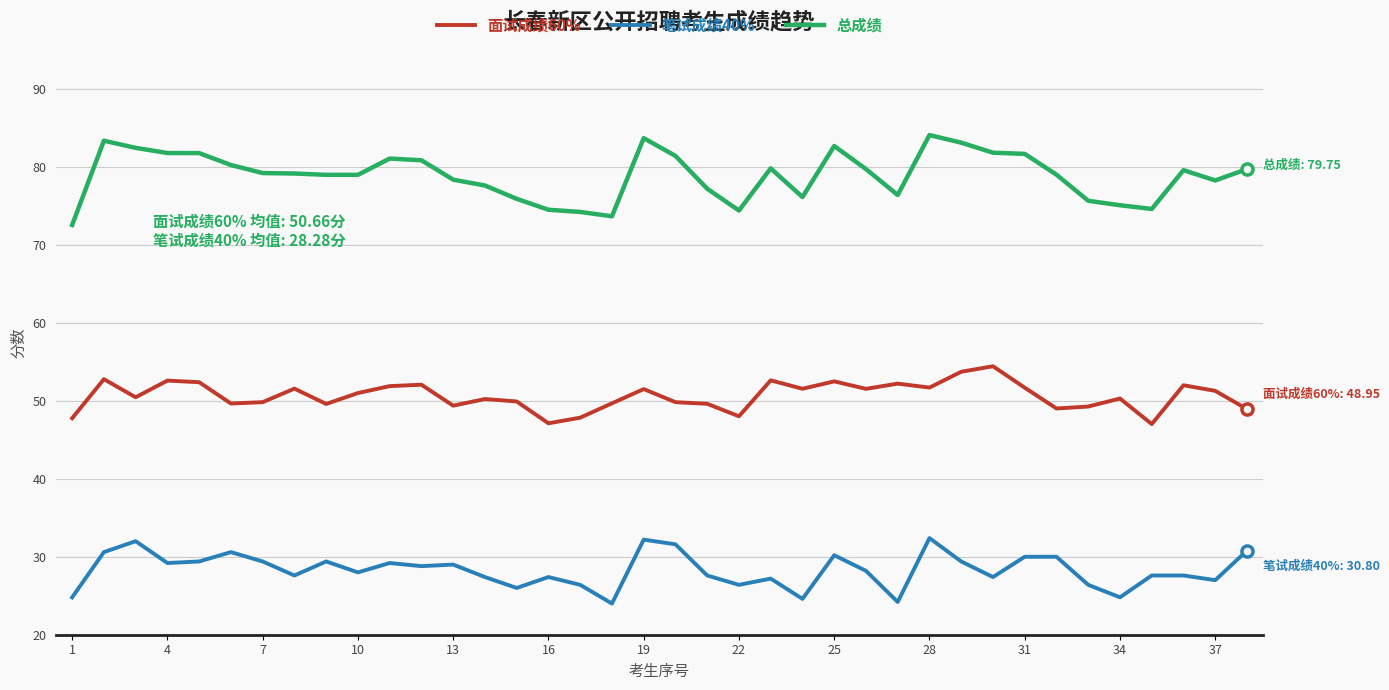

Which series has the largest range (max minus min)?

总成绩